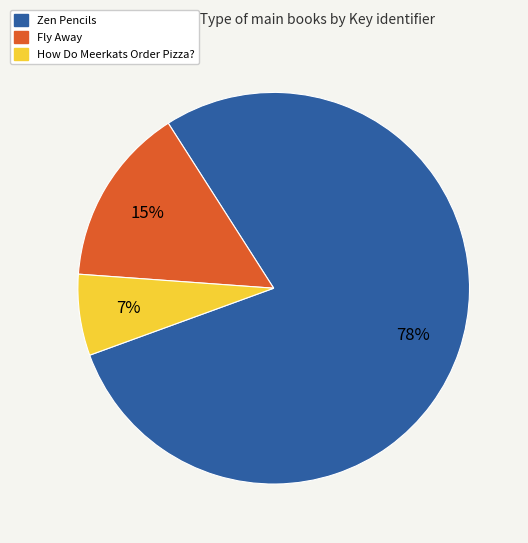

To the nearest percent, what is the average slice percentage?

33%